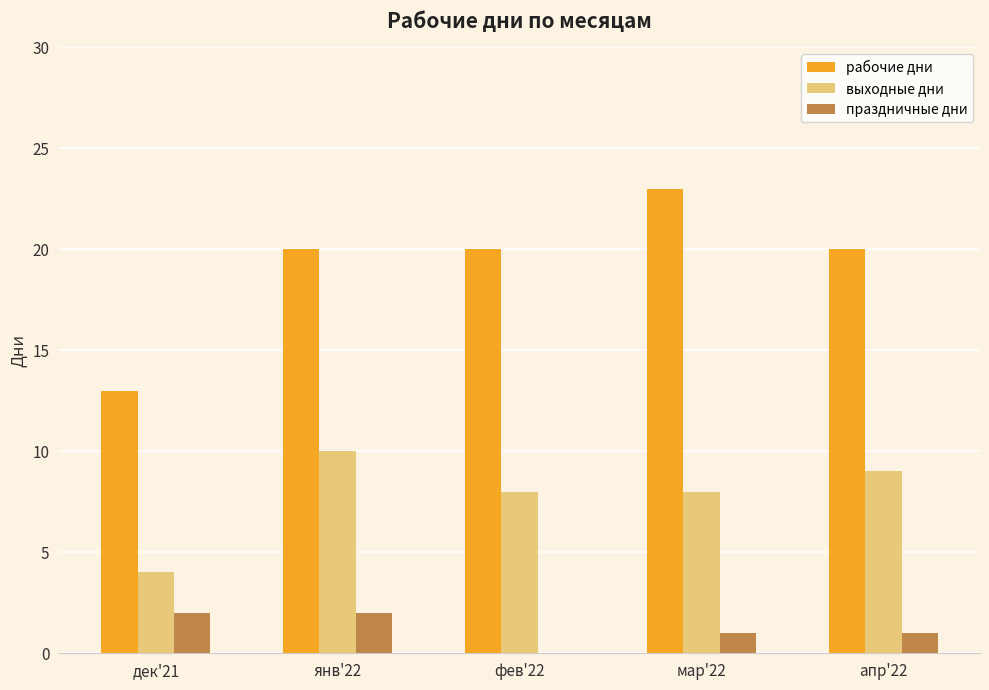

Reading right to left, list all the values displayed in this chart.

рабочие дни: 20	23	20	20	13
выходные дни: 9	8	8	10	4
праздничные дни: 1	1	0	2	2